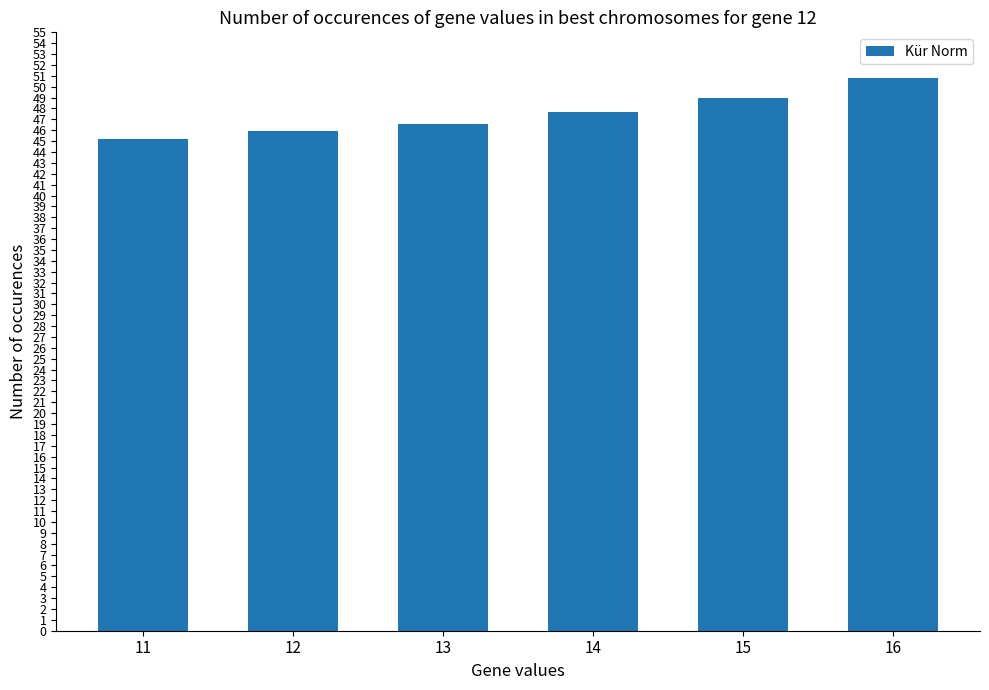

Does the chart contain any negative values?

No